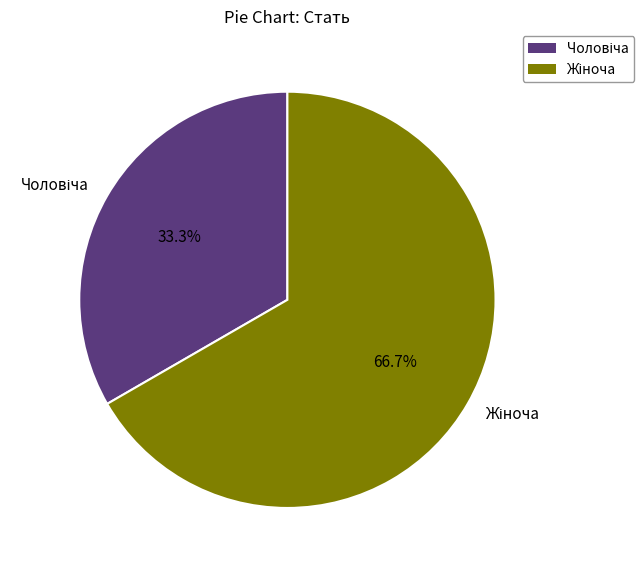

Is there any slice that represents more than half of the pie?

Yes